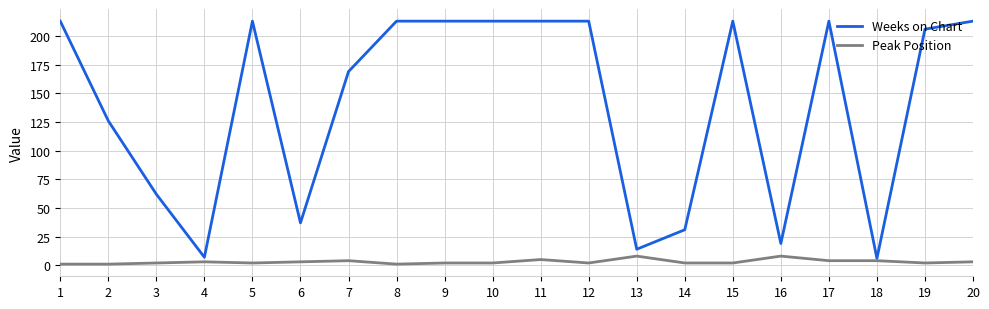

Between 3 and 8, which series saw the biggest shift?

Weeks on Chart